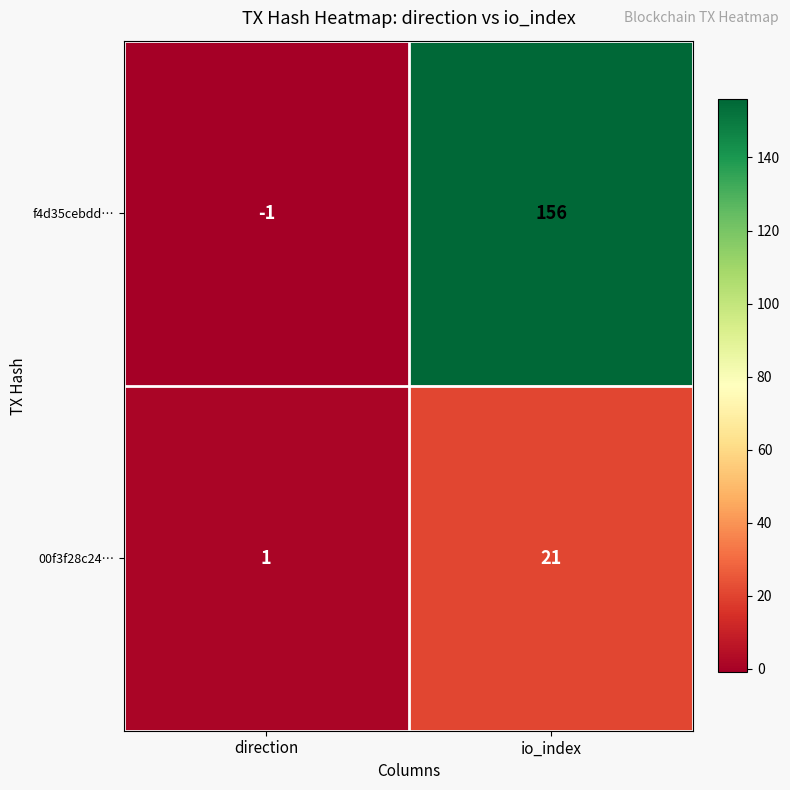

True or false: 00f3f28c24… has a value of 2 at direction.

False